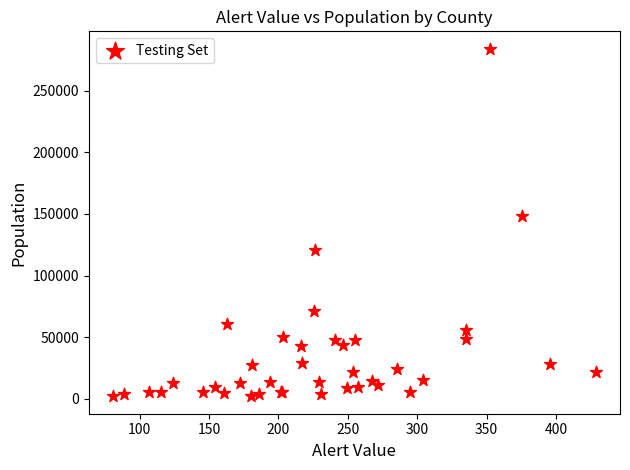

What Y value in the scatter plot is closest to 143075?

148306